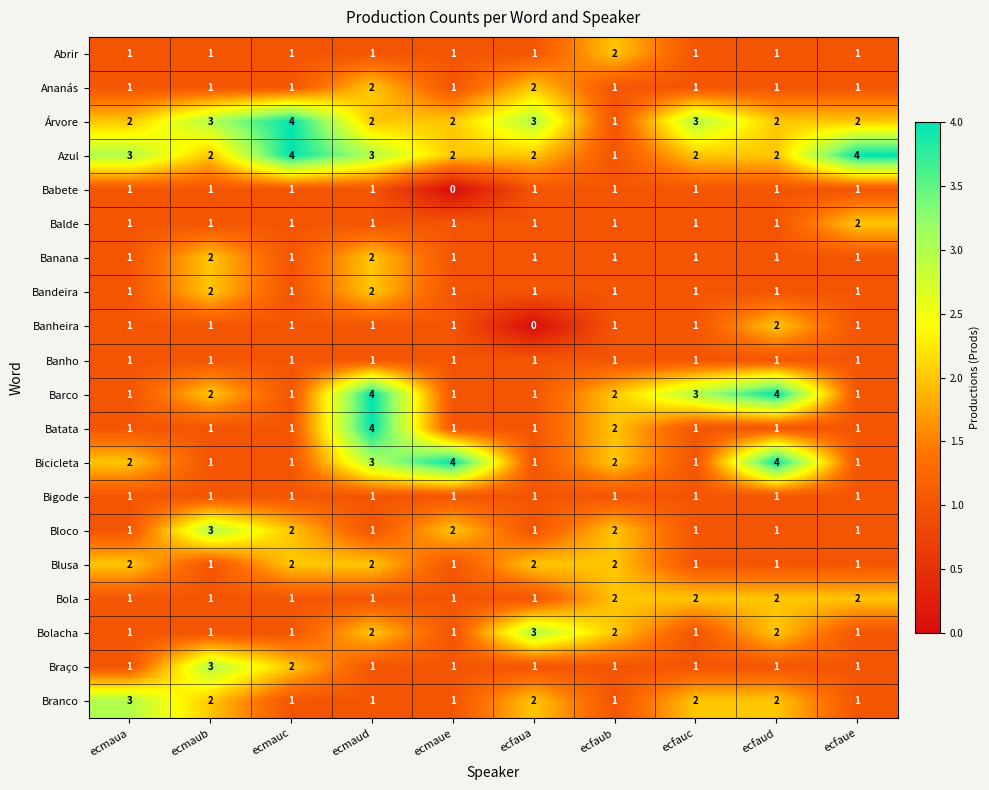

The value of Bicicleta at ecfaub is 2. True or false?

True